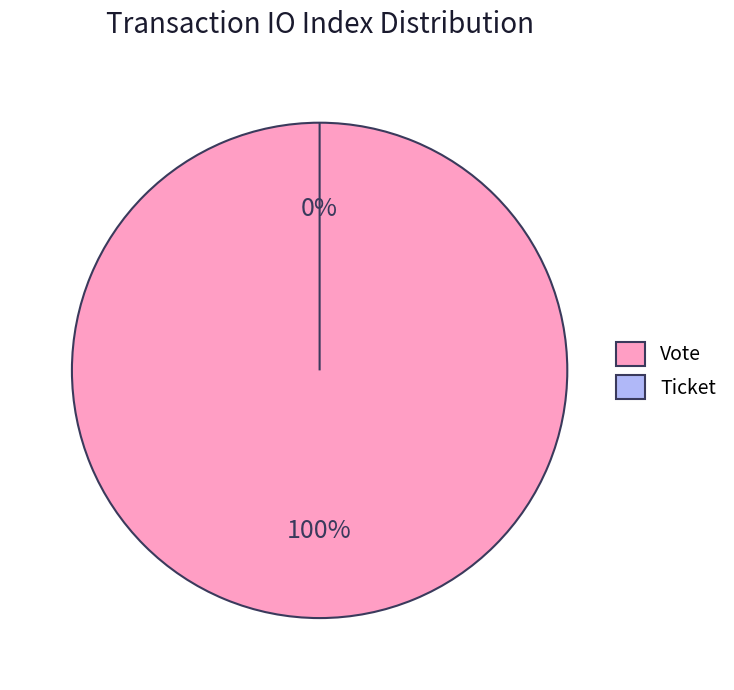

To the nearest percent, what is the difference between the Vote and Ticket slice percentages?

100%